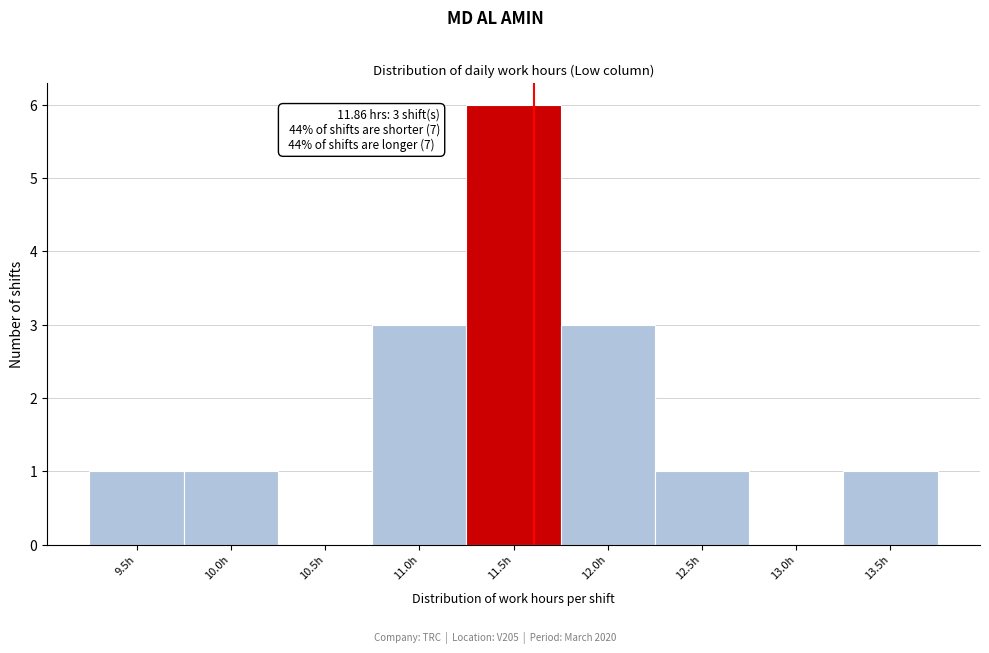

Reading right to left, extract all data points from this chart.

13.5h=1	13.0h=0	12.5h=1	12.0h=3	11.5h=6	11.0h=3	10.5h=0	10.0h=1	9.5h=1